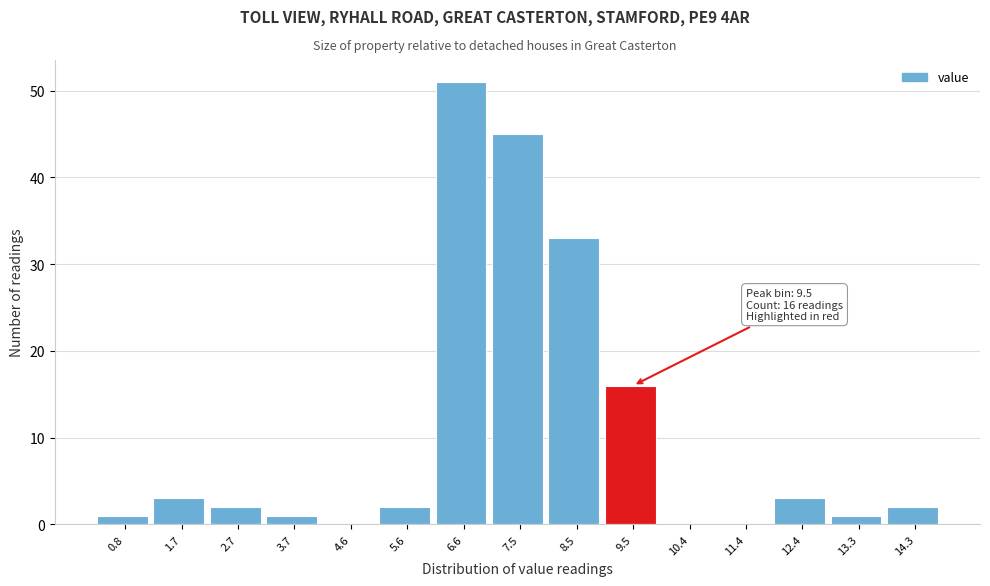

Over which range of the x-axis is the bar tallest?

6.1 to 7.0